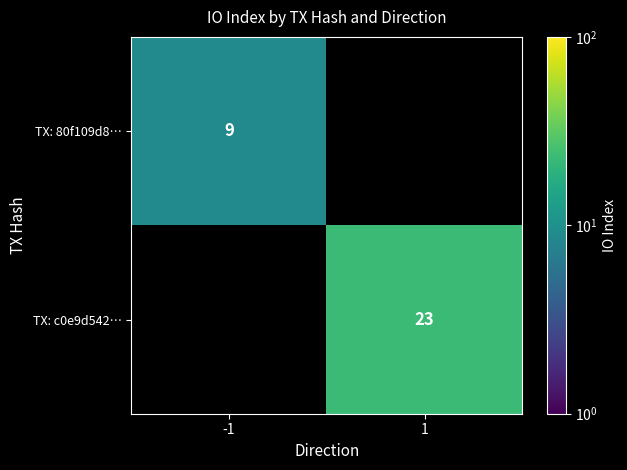

The TX: c0e9d542… series shows 6 at 1. True or false?

False